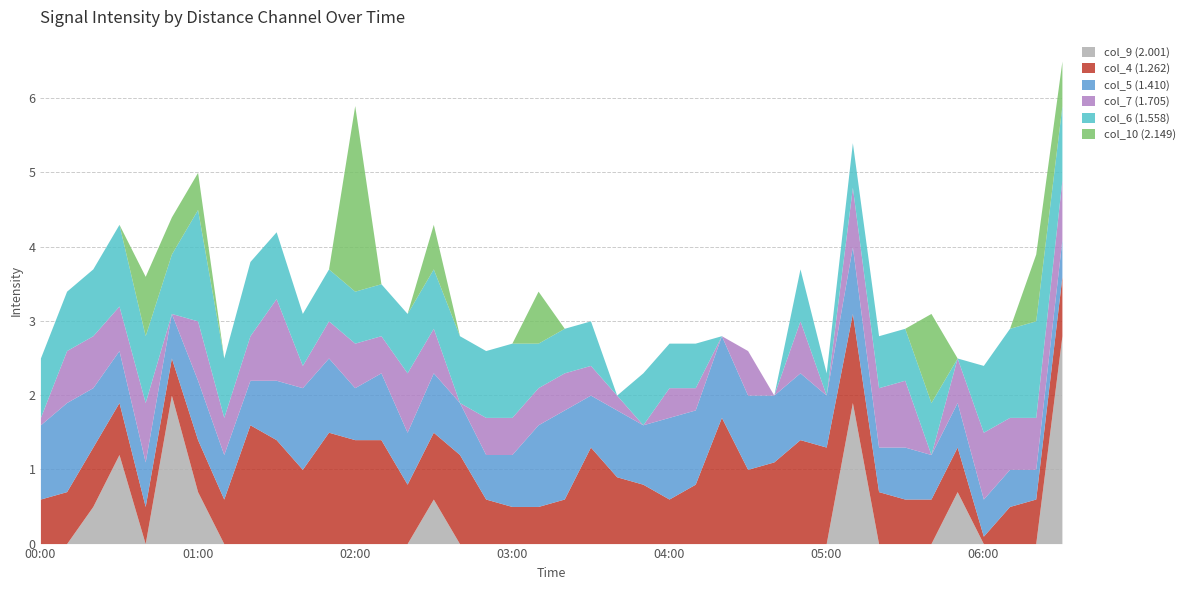

Does the chart have visible grid lines?

Yes